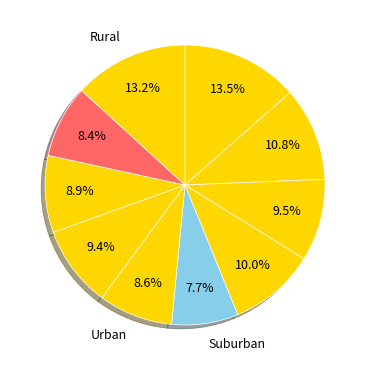

How many slices are in this pie chart?

10